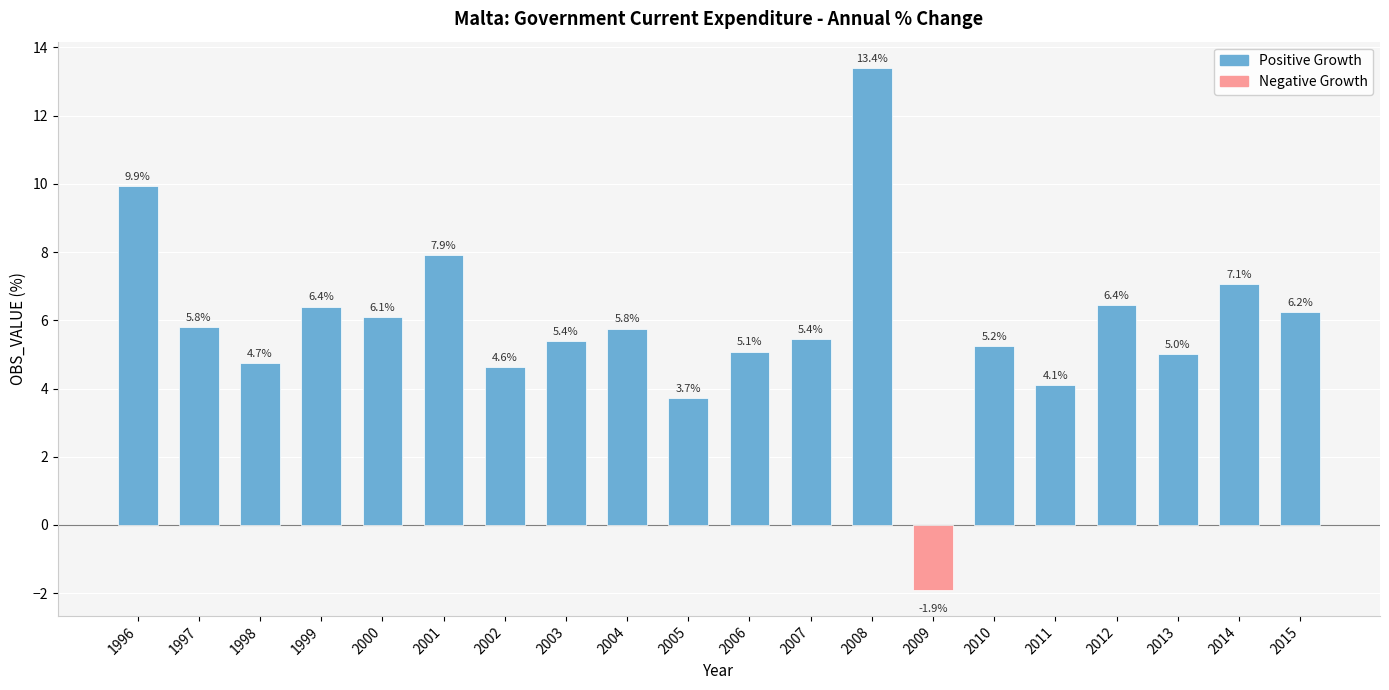

Is it true that the value at 2008 is 3.4?

False